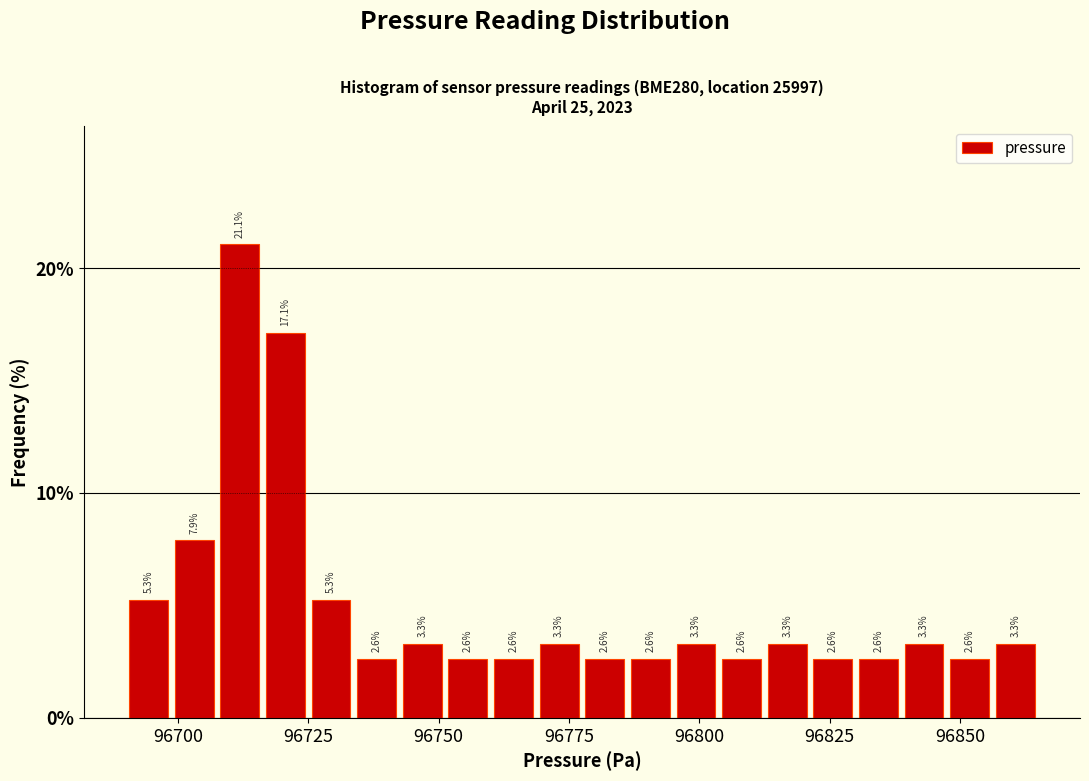

Read against the x-axis, roughly where is the centre of the tallest bar?

96710